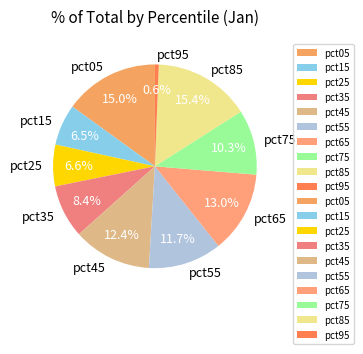

To the nearest percent, what portion does pct55 represent?

12%